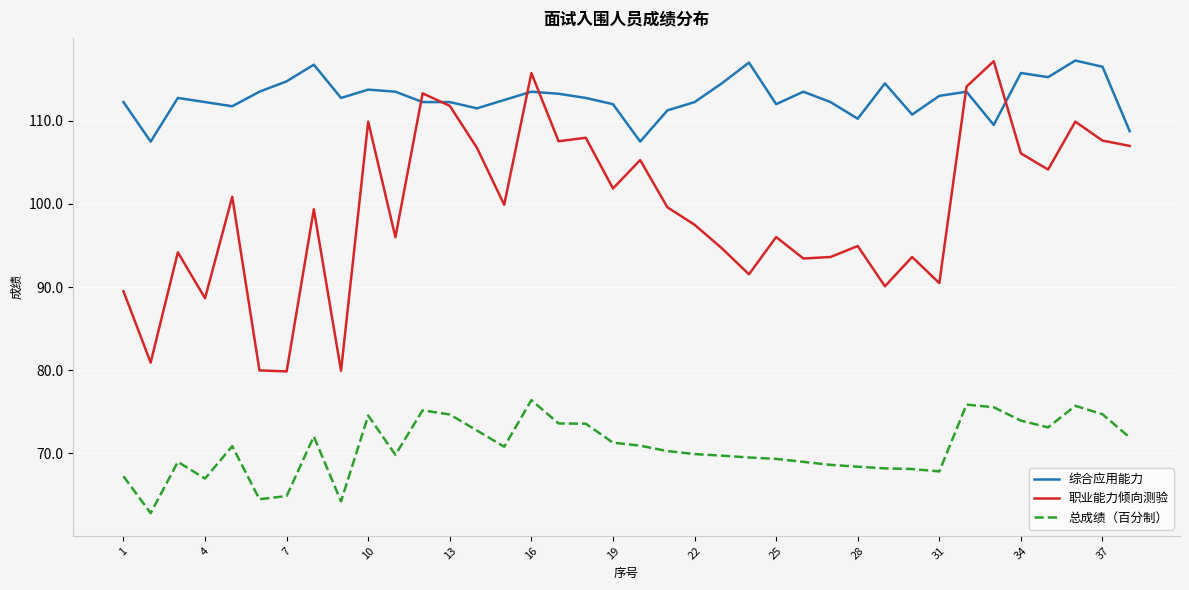

What is the difference between the second highest and minimum values in the 综合应用能力 series?

9.5